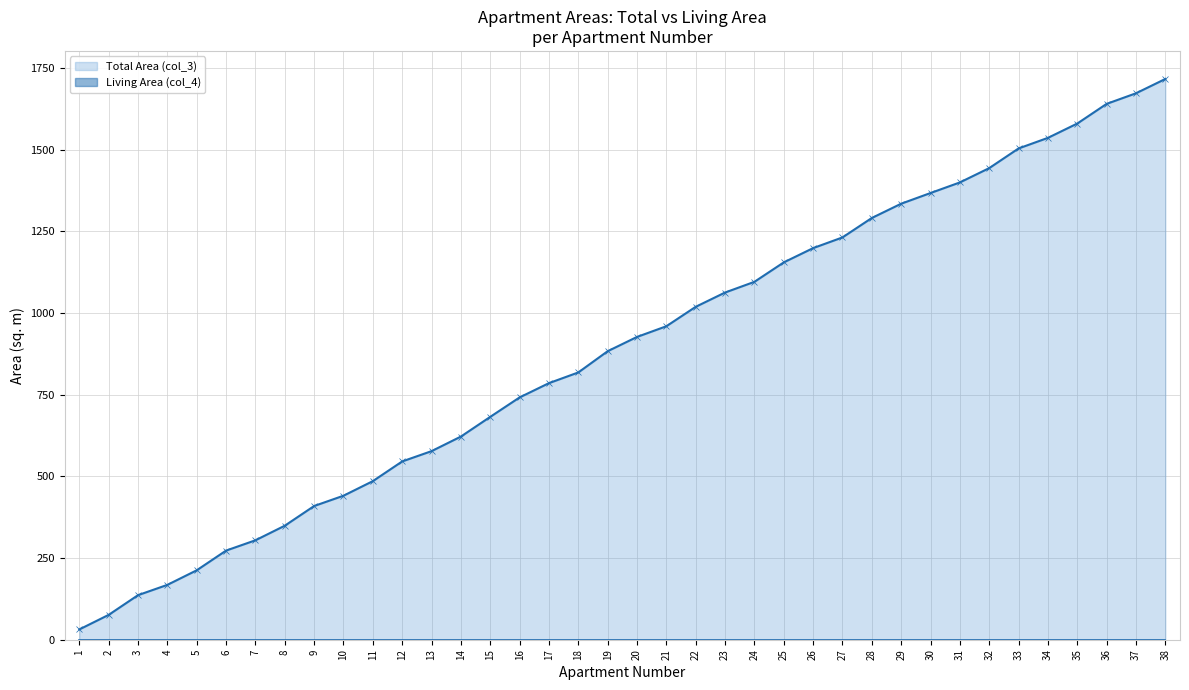

True or false: Total Area (col_3) has a value of 1367.0 at 30.

True